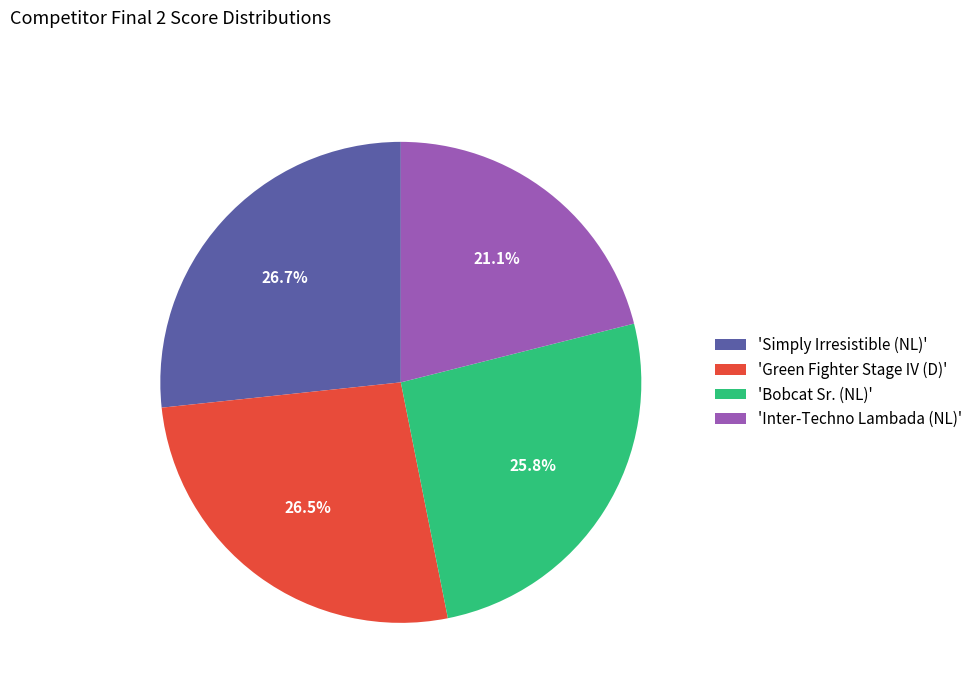

Approximately how many times larger is the value at 'Green Fighter Stage IV (D)' compared to 'Bobcat Sr. (NL)'?

1.0